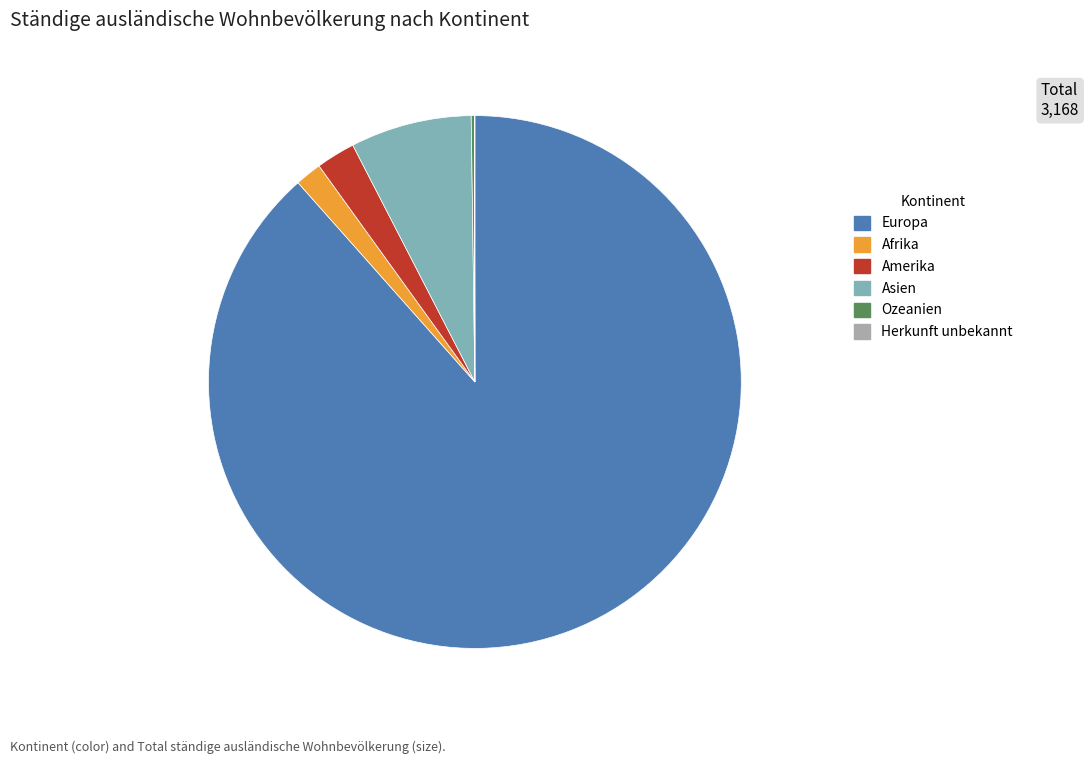

Approximately how many times larger is the value at Asien compared to Amerika?

3.1